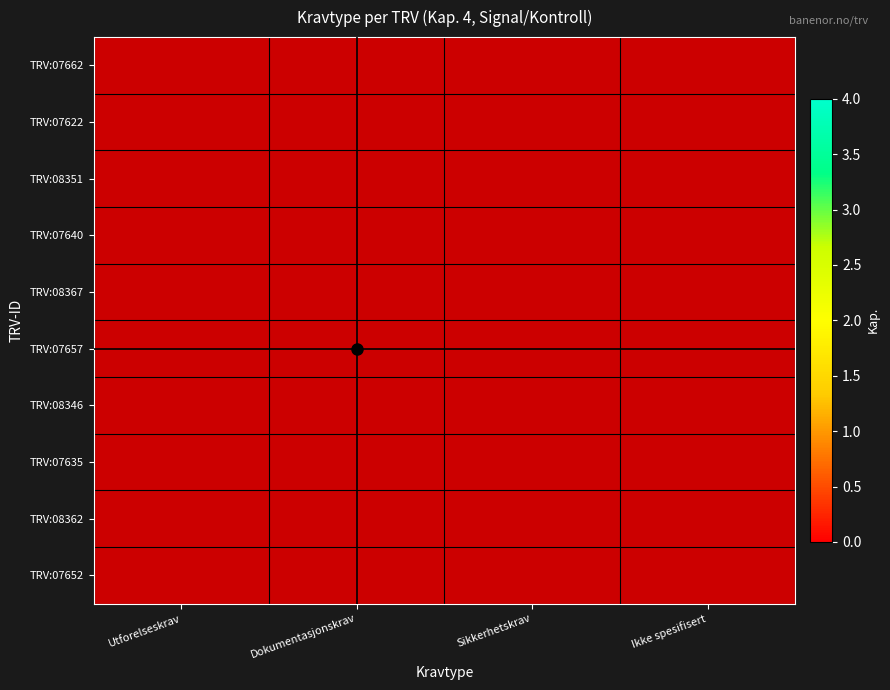

How many distinct data groups are displayed?

10